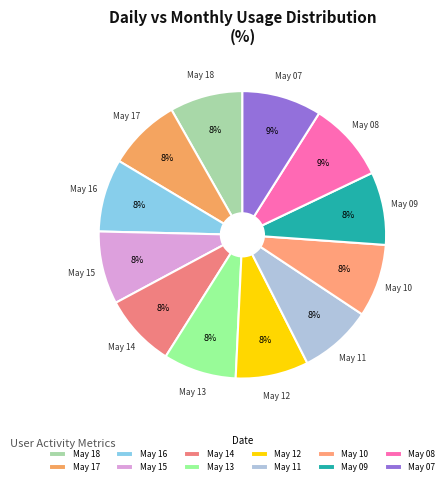

True or false: May 07 accounts for 9% of the total.

True